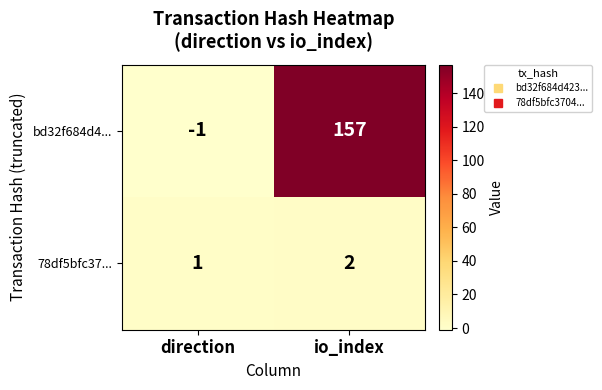

Where is 78df5bfc37... nearest to the value 1?

direction